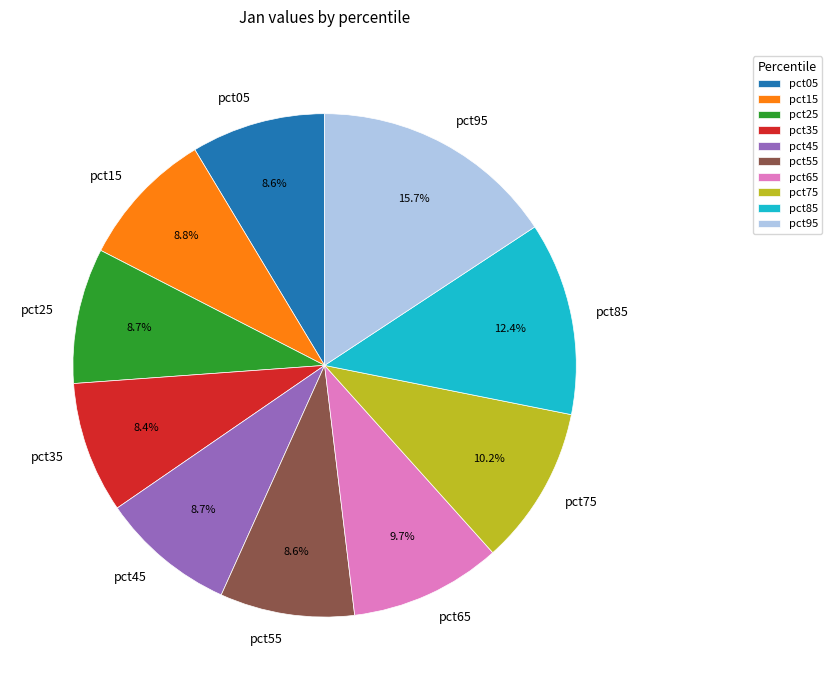

Do pct85 and pct65 together represent more than half of the pie?

No